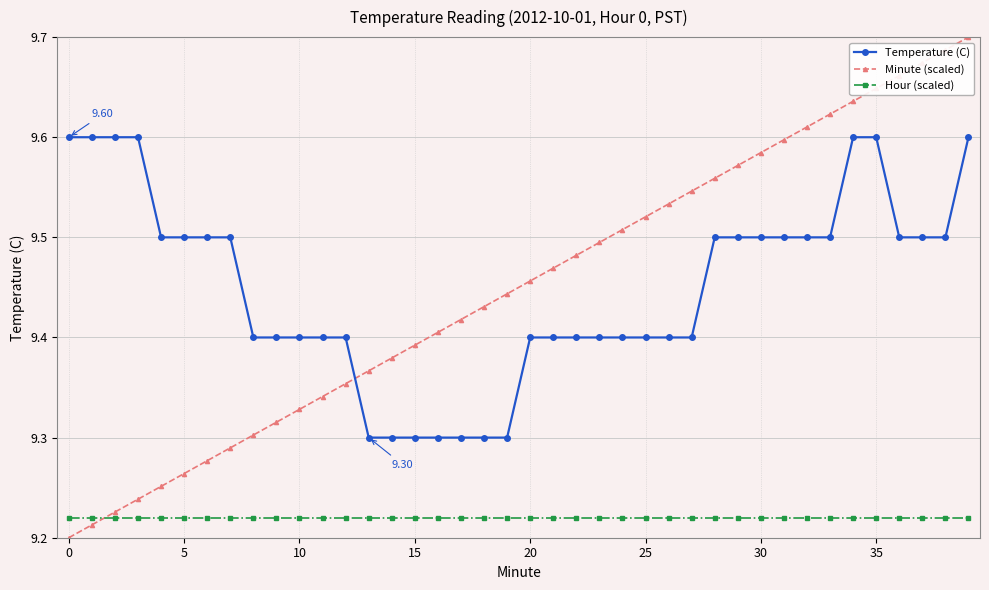

List the series in order of their peak value, lowest first.

Hour (scaled), Temperature (C), Minute (scaled)